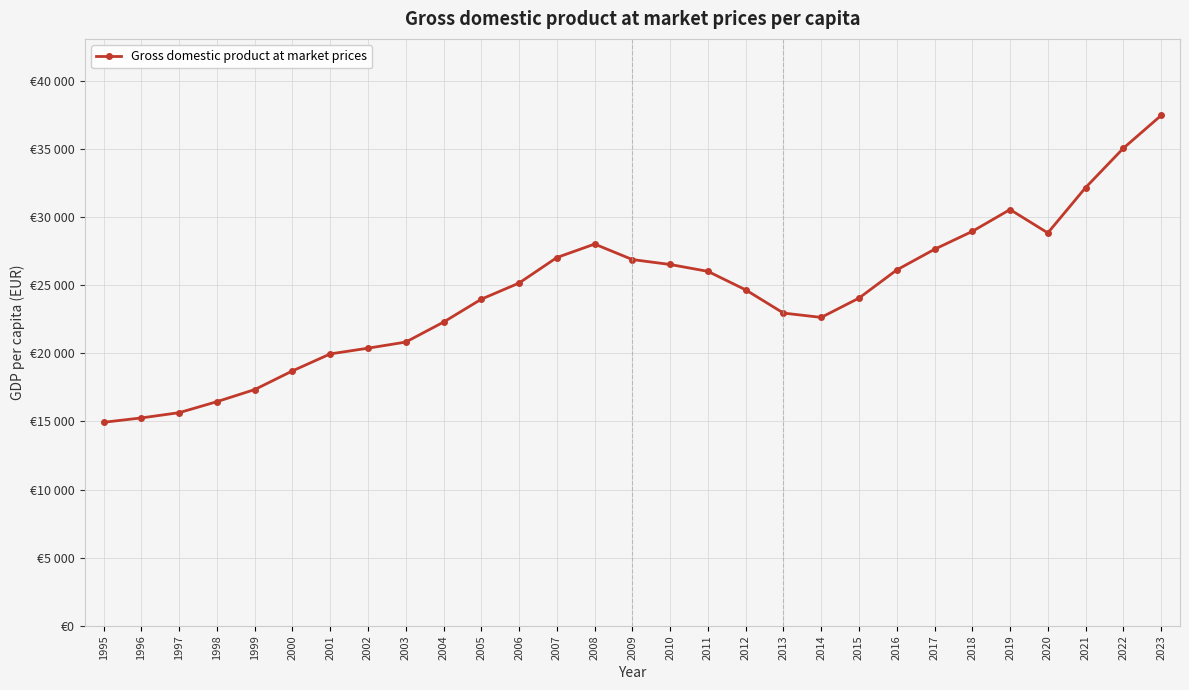

Does the chart have visible grid lines?

Yes